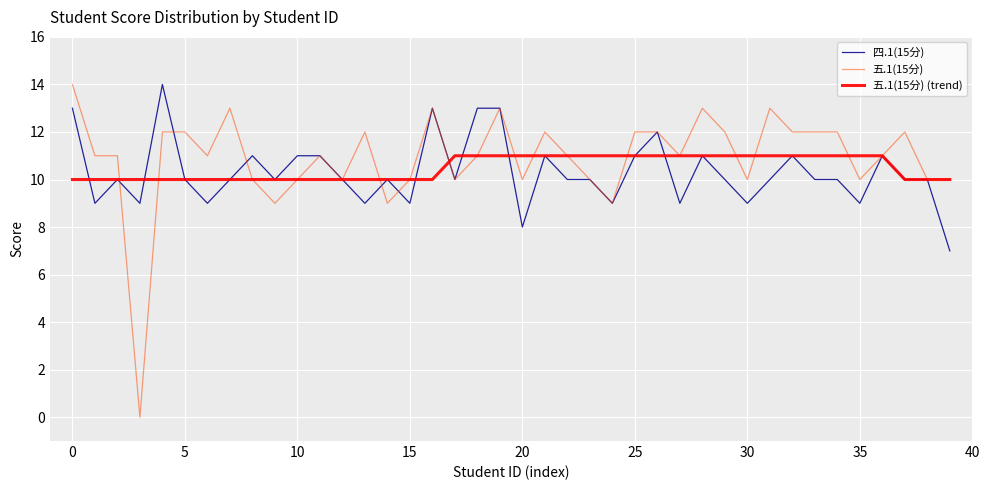

Reading left to right, list all the values displayed in this chart.

四.1(15分): 13	9	10	9	14	10	9	10	11	10	11	11	10	9	10	9	13	10	13	13	8	11	10	10	9	11	12	9	11	10	9	10	11	10	10	9	11	10	10	7
五.1(15分): 14	11	11	0	12	12	11	13	10	9	10	11	10	12	9	10	13	10	11	13	10	12	11	10	9	12	12	11	13	12	10	13	12	12	12	10	11	12	10	10
五.1(15分) (trend): 10	10	10	10	10	10	10	10	10	10	10	10	10	10	10	10	10	11	11	11	11	11	11	11	11	11	11	11	11	11	11	11	11	11	11	11	11	10	10	10